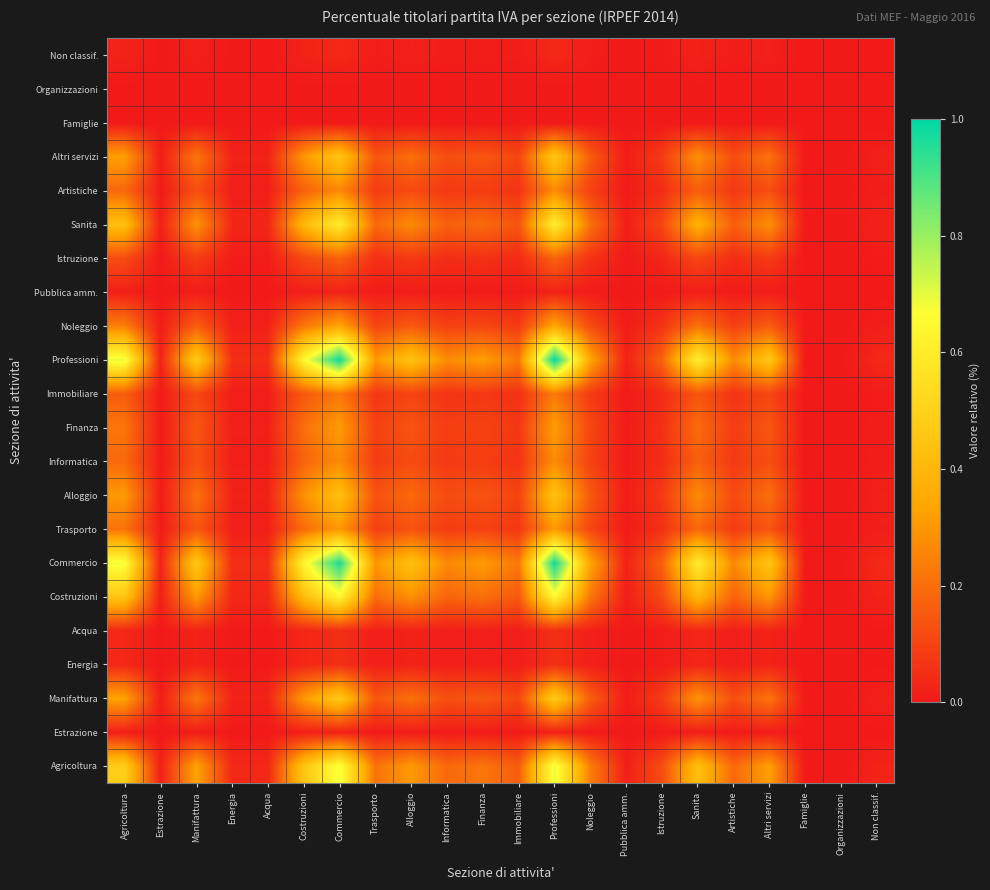

List the series in order of their peak value, lowest first.

Famiglie, Organizzazioni, Estrazione, Pubblica amm., Non classif., Energia, Acqua, Istruzione, Immobiliare, Artistiche, Informatica, Trasporto, Finanza, Noleggio, Alloggio, Altri servizi, Manifattura, Sanita, Costruzioni, Agricoltura, Commercio, Professioni